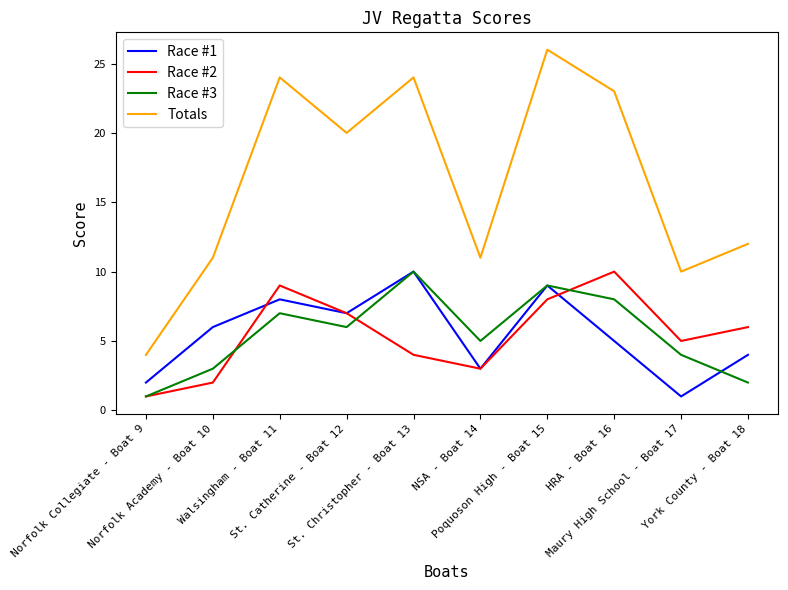

Which series changed the most between St. Christopher - Boat 13 and Poquoson High - Boat 15?

Race #2